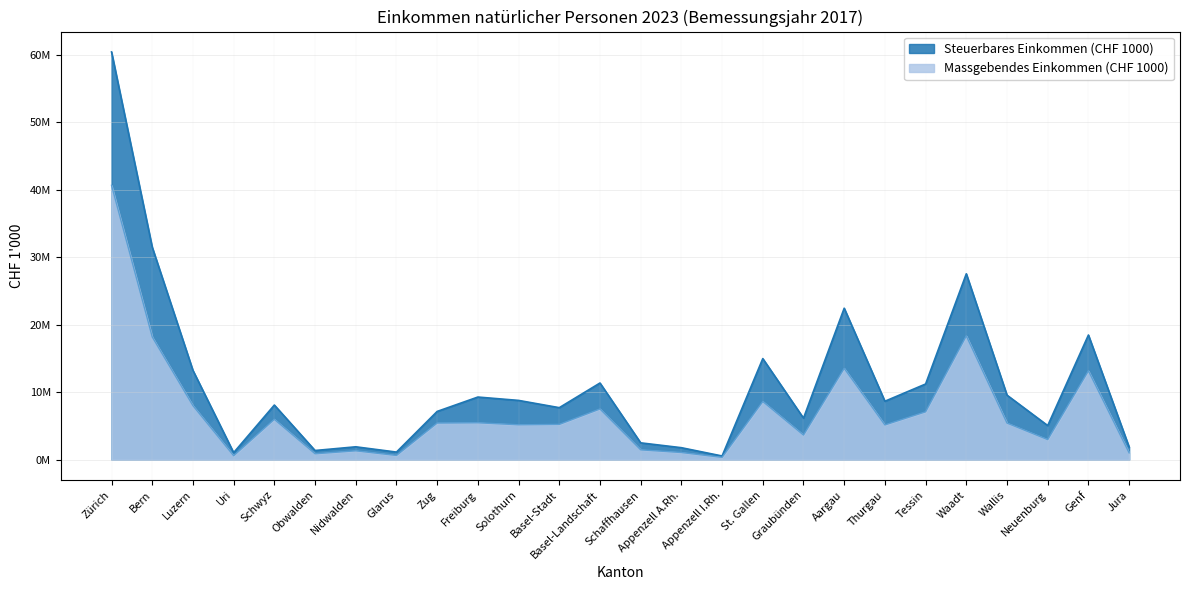

Which series has the largest range (max minus min)?

Steuerbares Einkommen (CHF 1000)